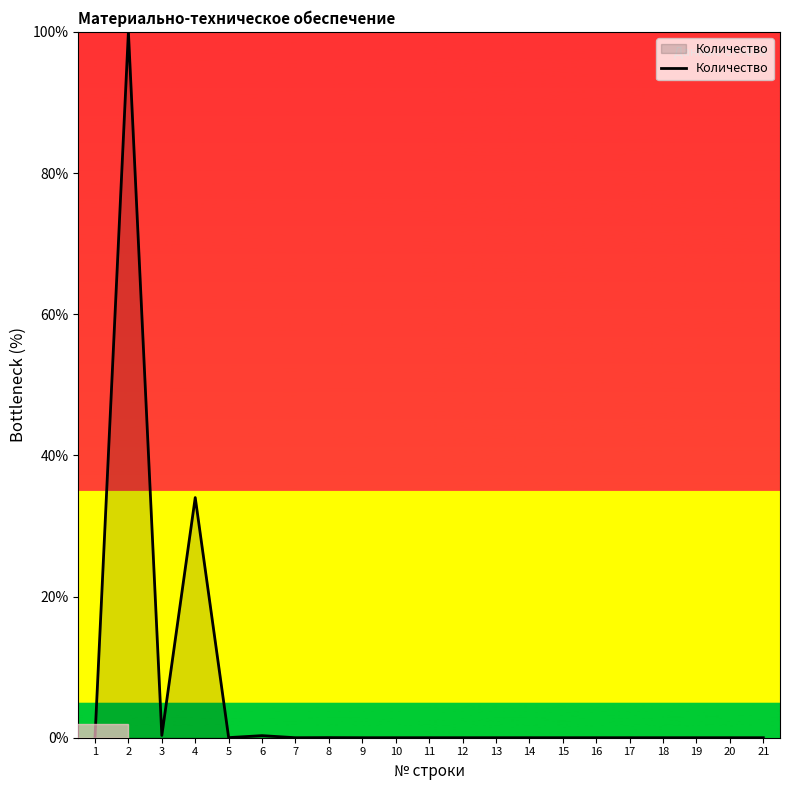

True or false: the data shows 0.0 at 10.

True